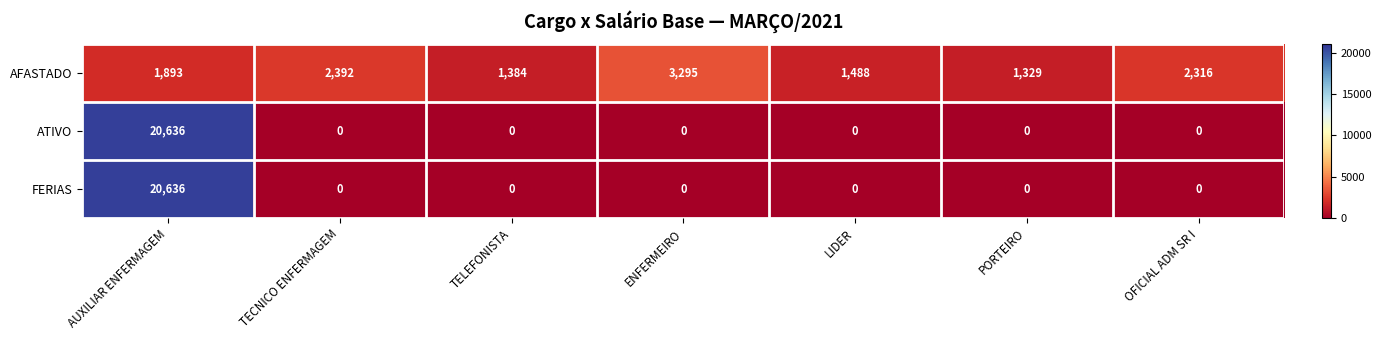

Rank the categories by AFASTADO value from lowest to highest.

PORTEIRO, TELEFONISTA, LIDER, AUXILIAR ENFERMAGEM, OFICIAL ADM SR I, TECNICO ENFERMAGEM, ENFERMEIRO